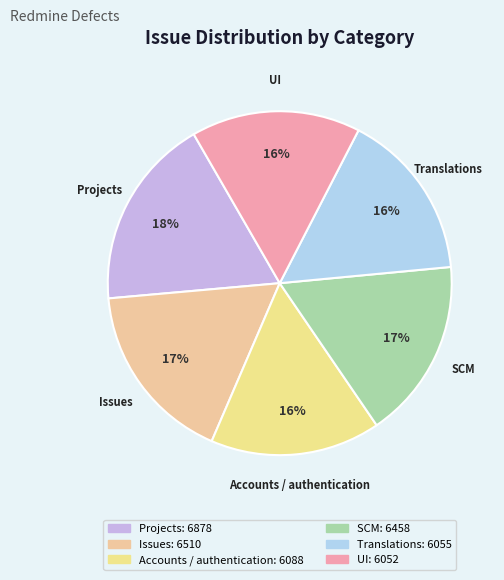

To the nearest percent, what percentage of the pie is UI?

16%